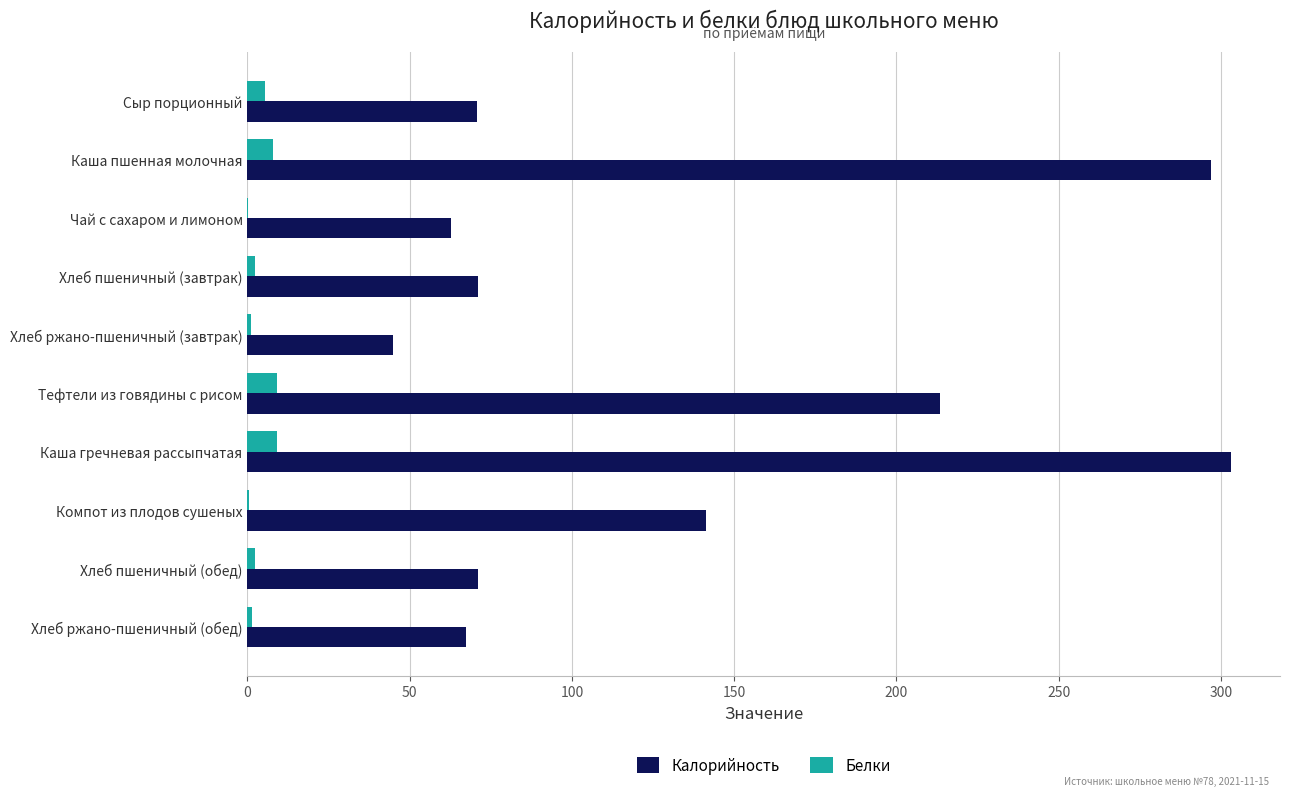

The Калорийность series shows 67.3 at Хлеб ржано-пшеничный (обед). True or false?

True